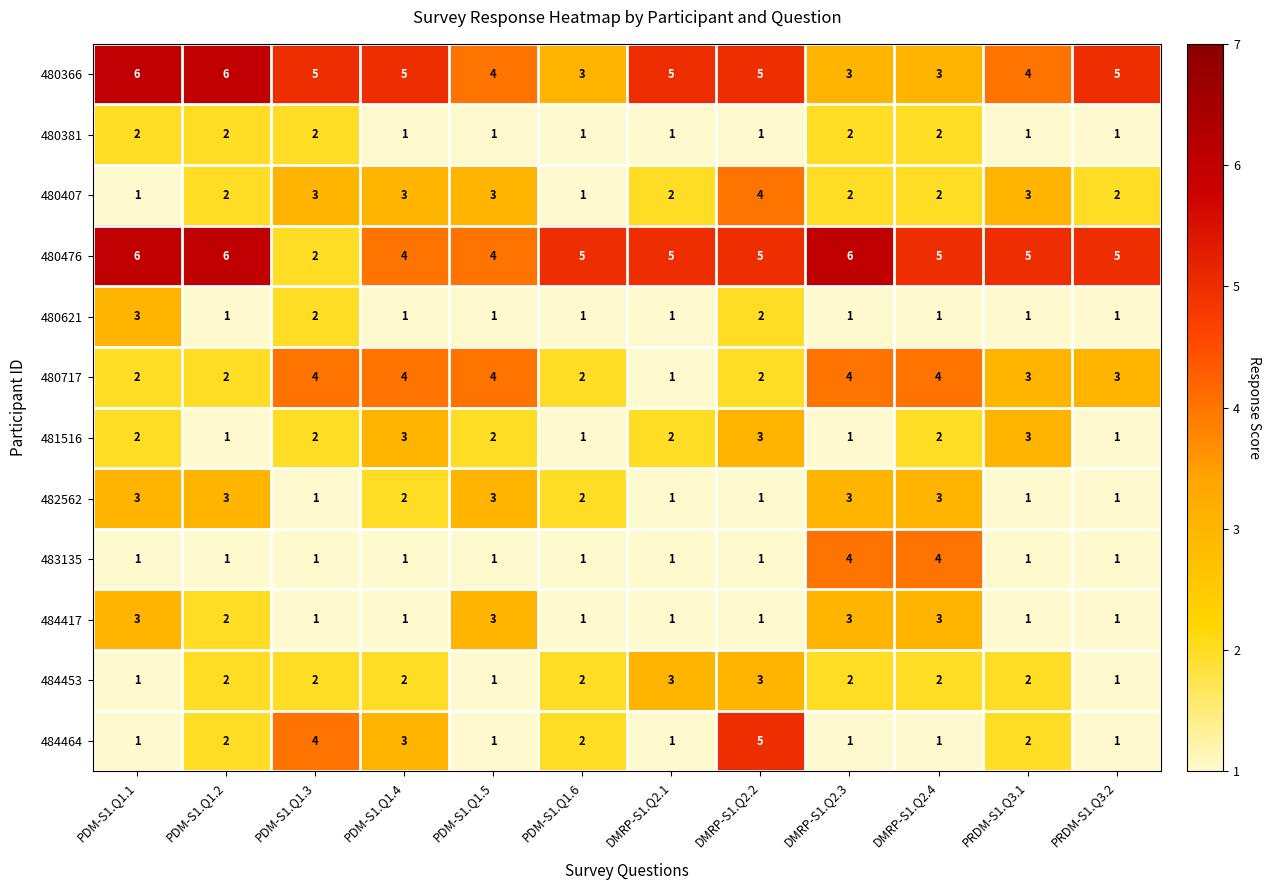

What is the difference between the maximum and second lowest values in the 483135 series?

3